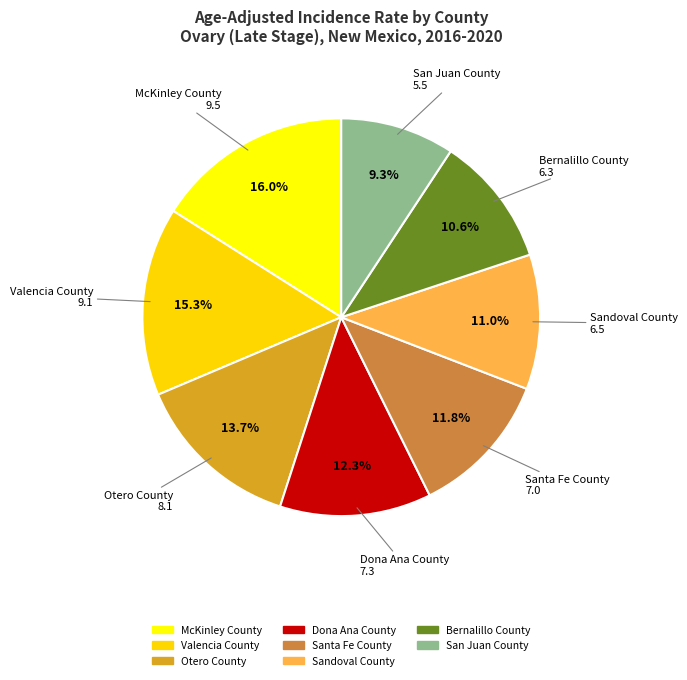

Which slice is the smallest?

San Juan County